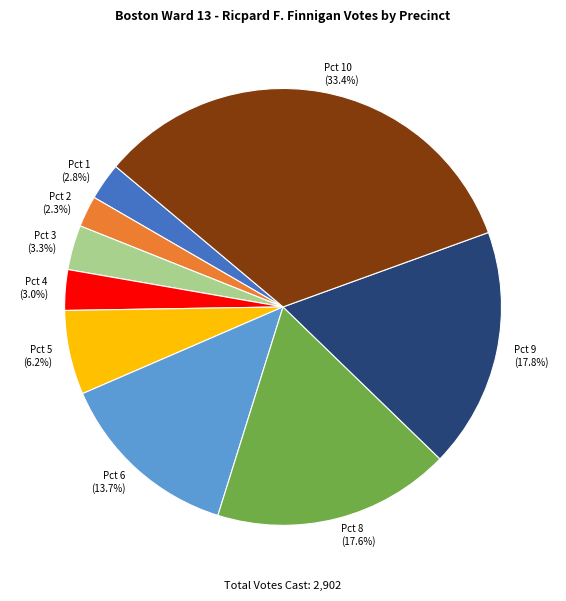

Combined, what portion of the pie is Pct 8 and Pct 2?

19.9%